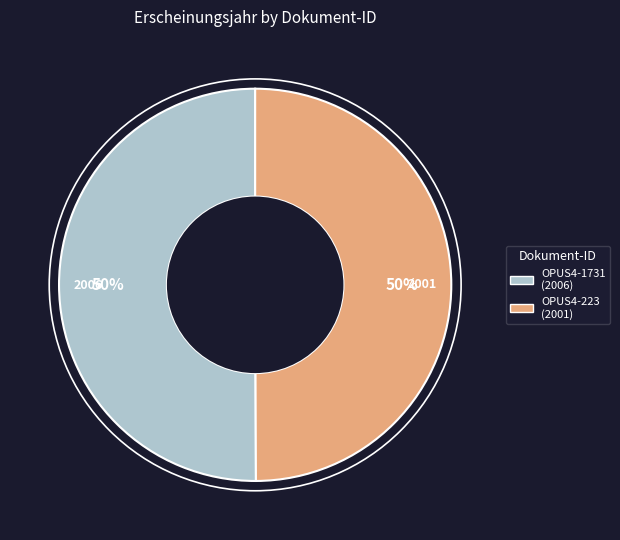

Is it true that OPUS4-223 is 50% of the pie?

True